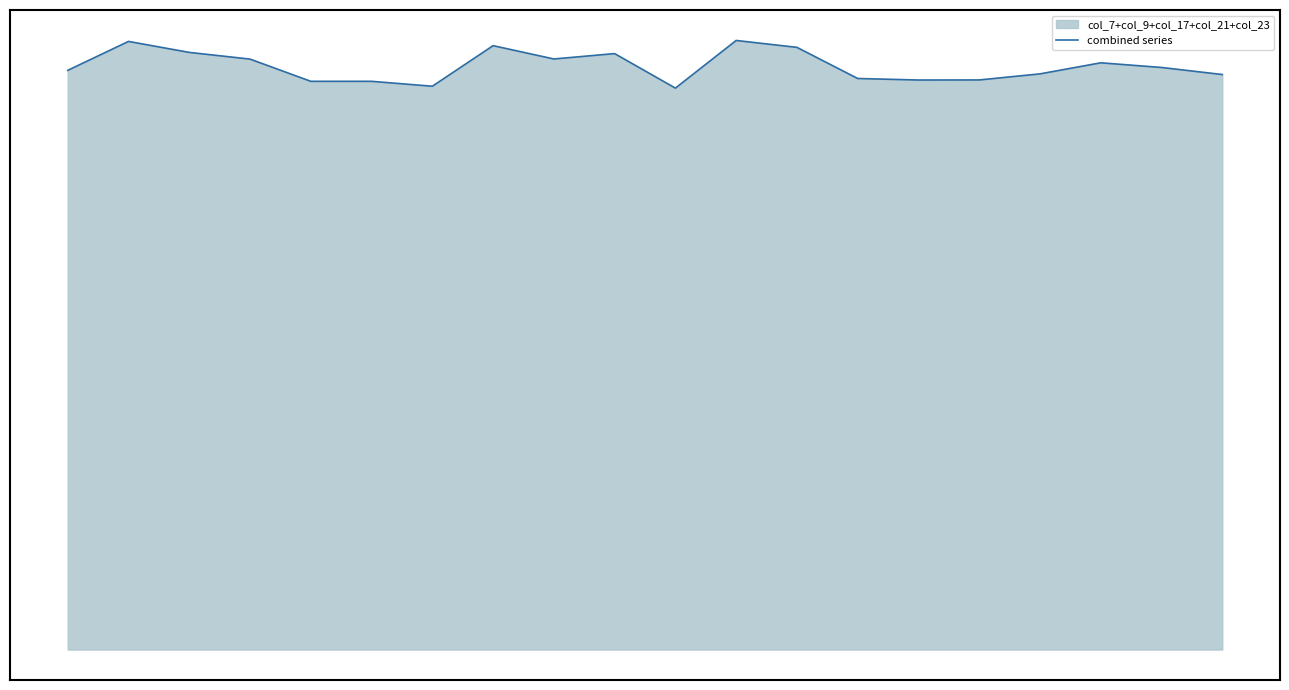

What is the sum of the values at 1 and 18?

23.7